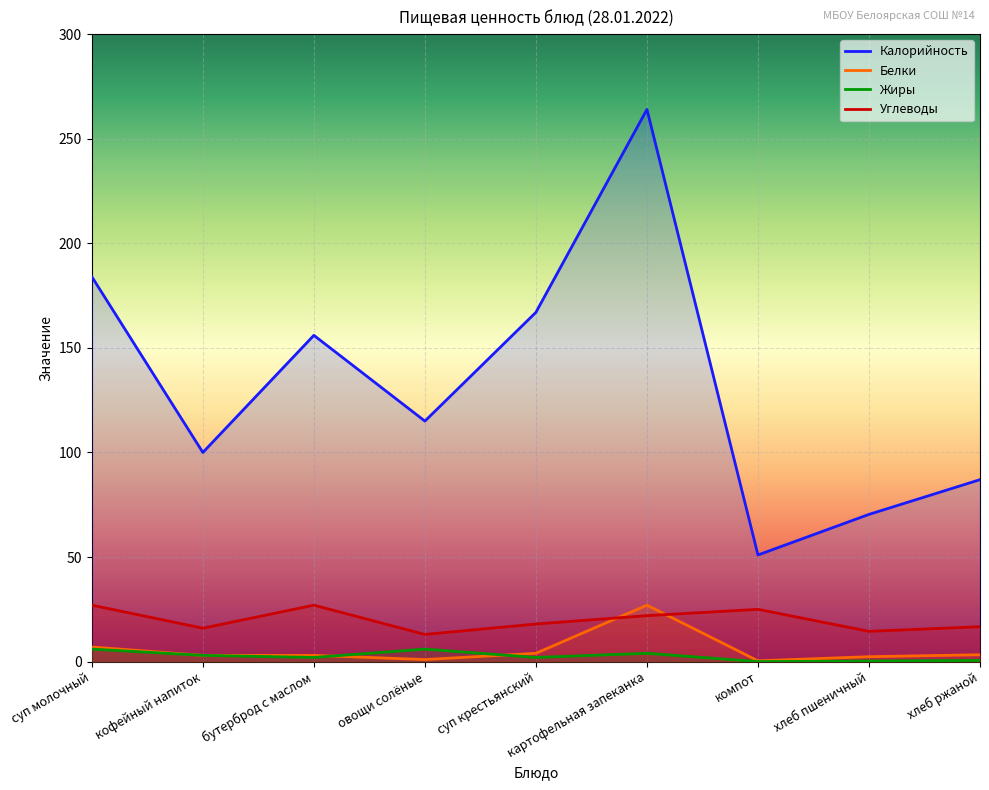

True or false: Калорийность and Белки cross at least once.

False